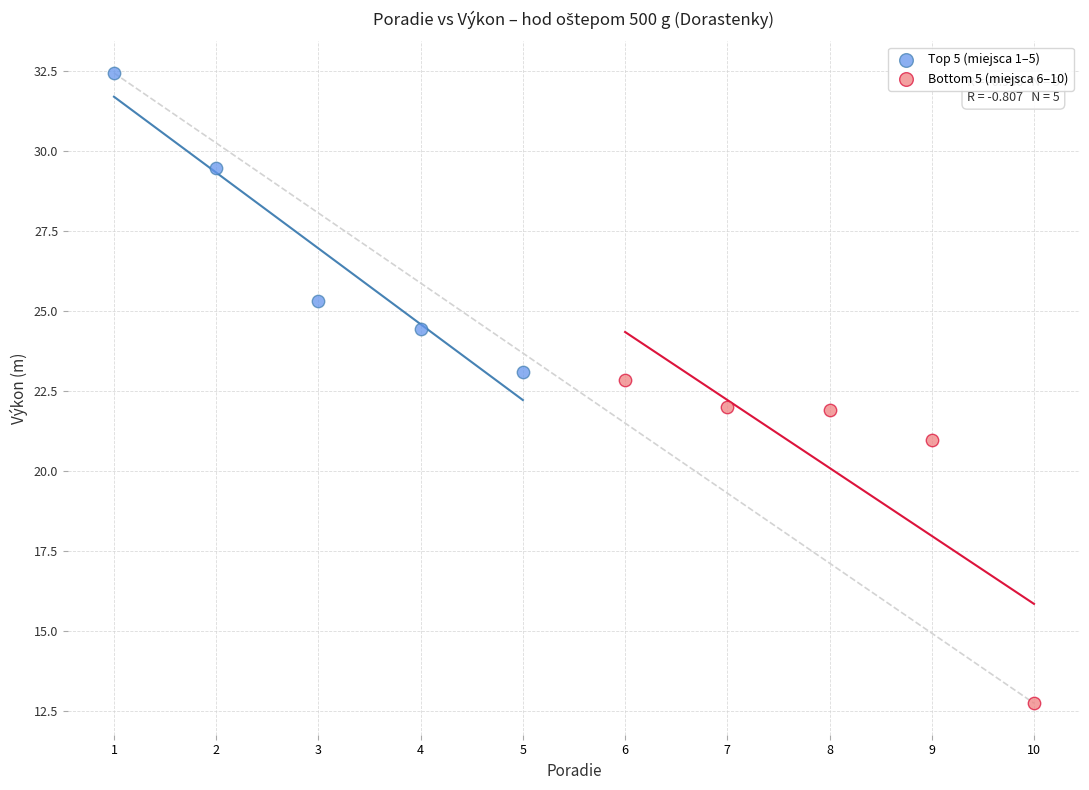

Which series contains the lowest Y value?

Bottom 5 (miejsca 6–10)